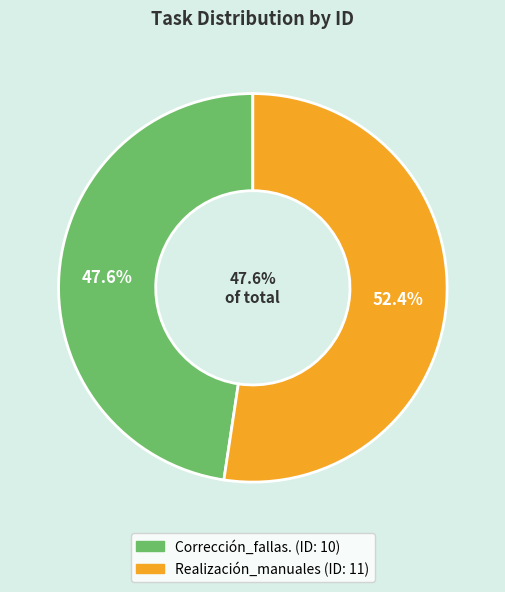

Do Realización_manuales and Corrección_fallas. together represent more than half of the pie?

Yes